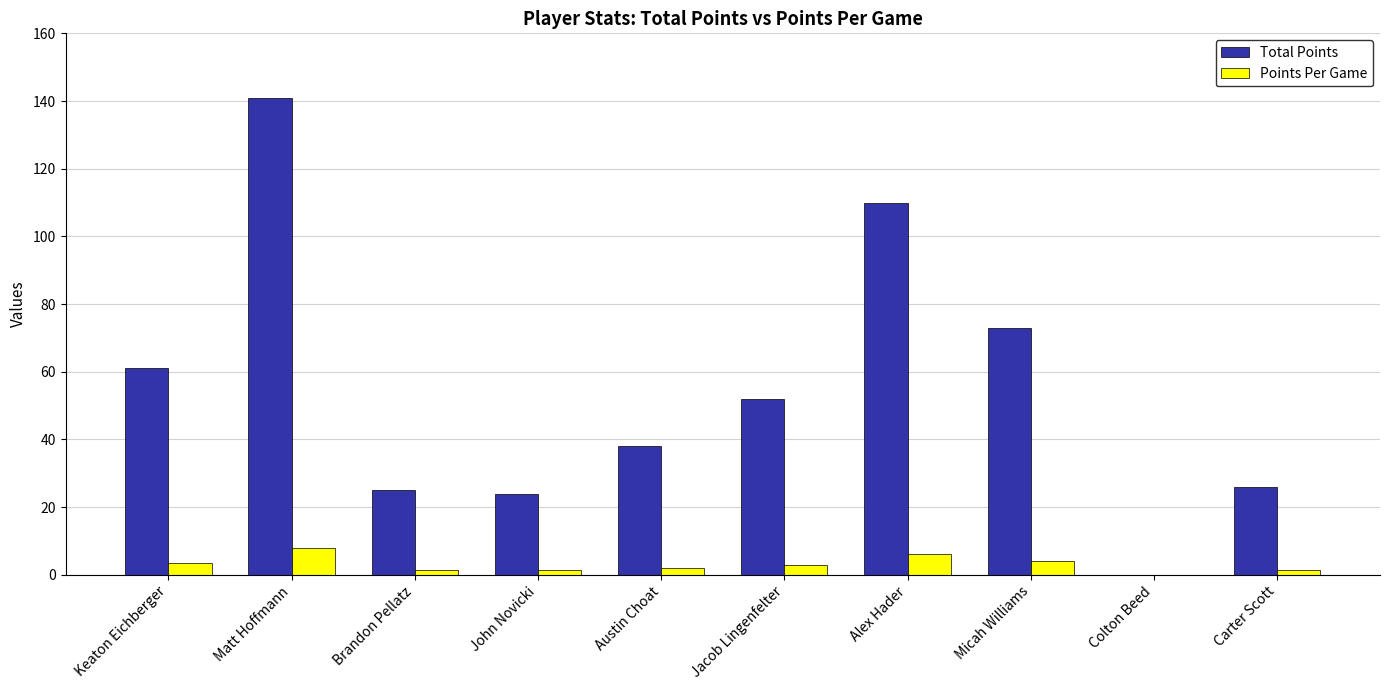

Which series has the largest range (max minus min)?

Total Points